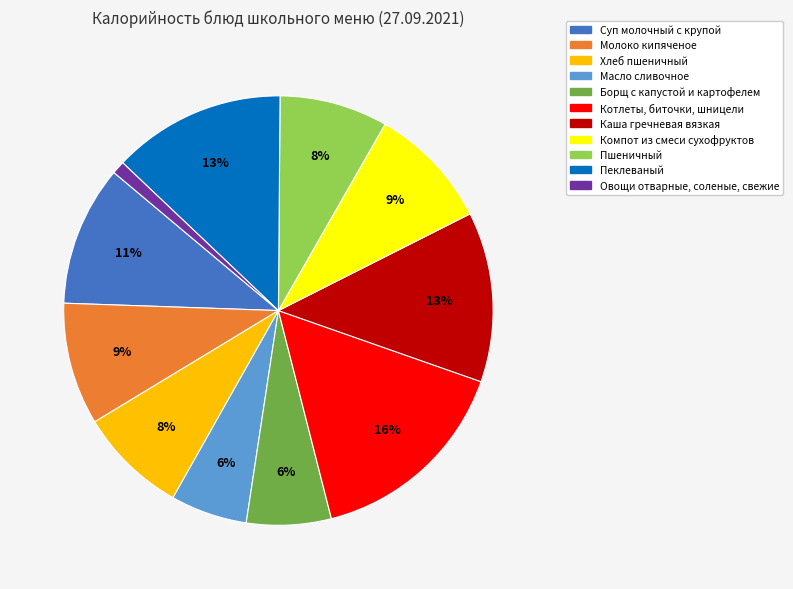

What is the smallest slice in the pie chart?

Овощи отварные, соленые, свежие